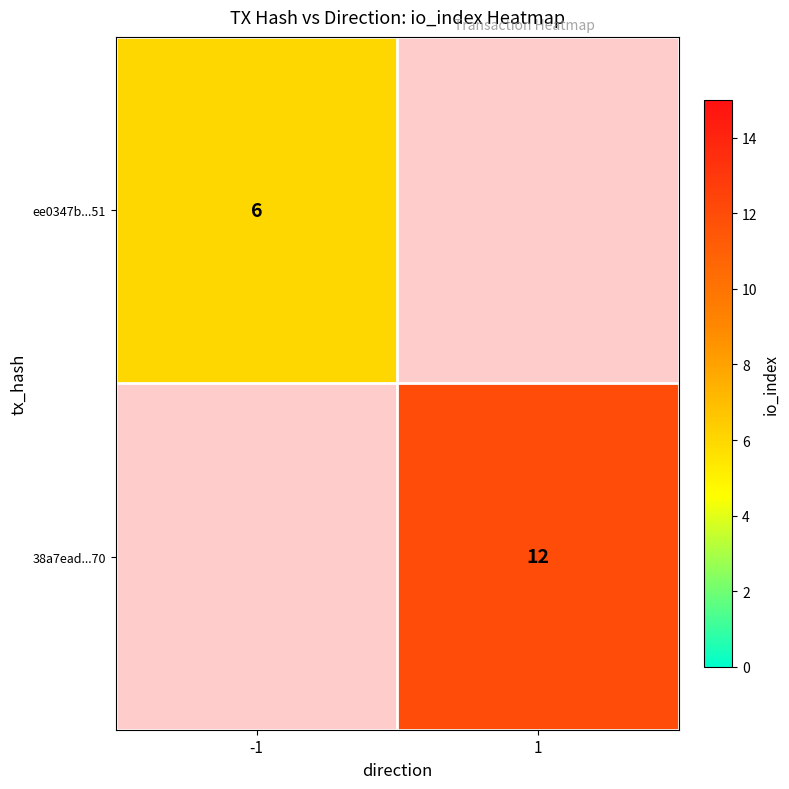

At how many categories does at least one series exceed 7?

1